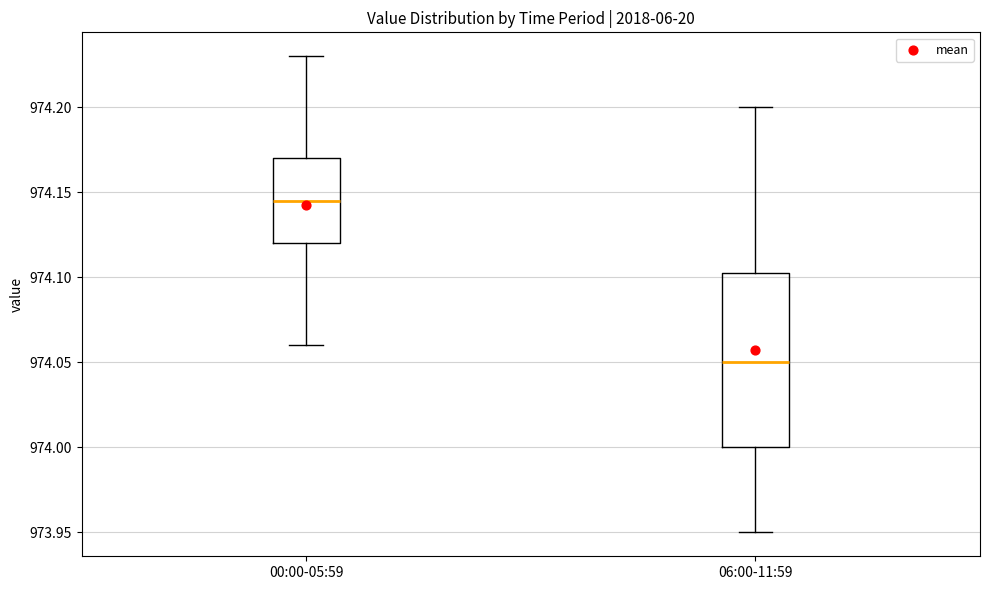

Which box is the tallest, from its lower edge to its upper edge?

06:00-11:59